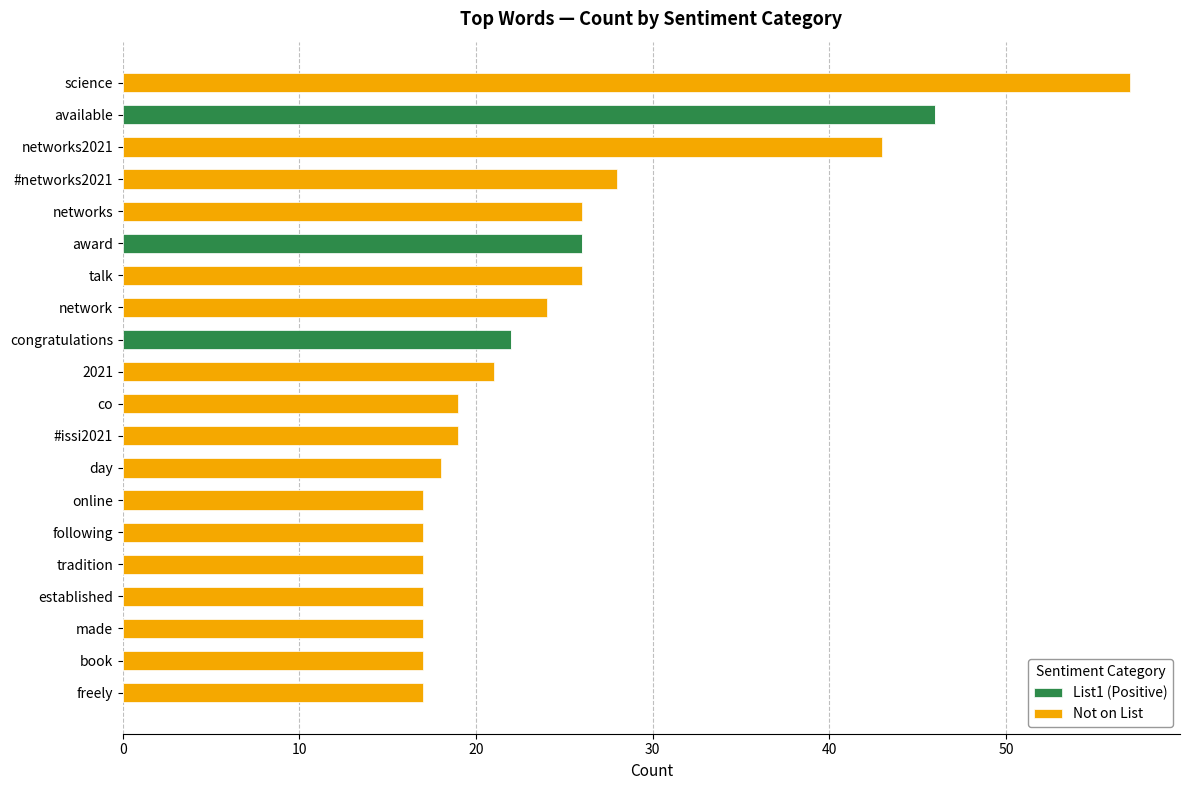

What is the total value across all series at book?

17